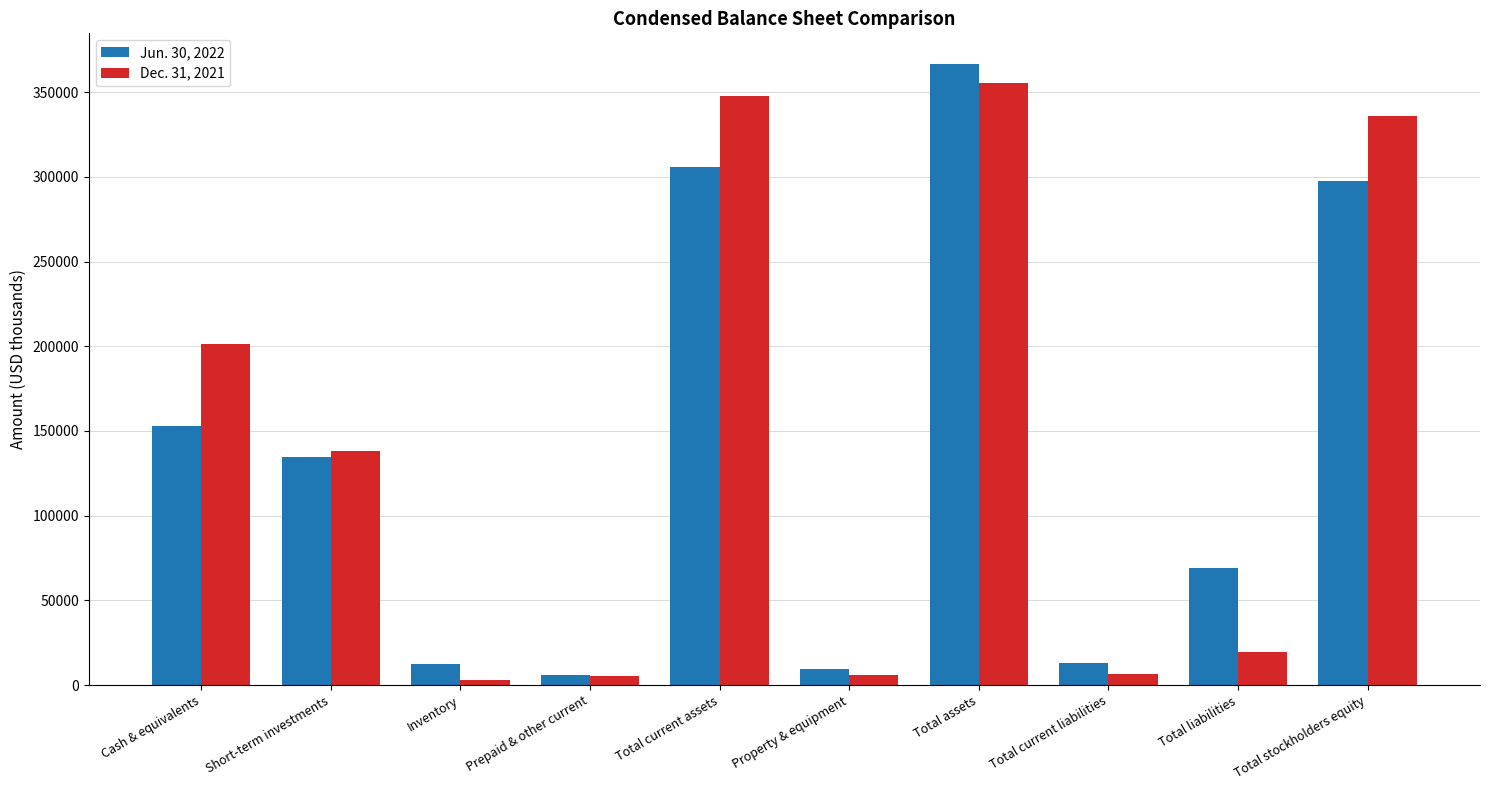

What is the total value across all series at Cash & equivalents?

354164